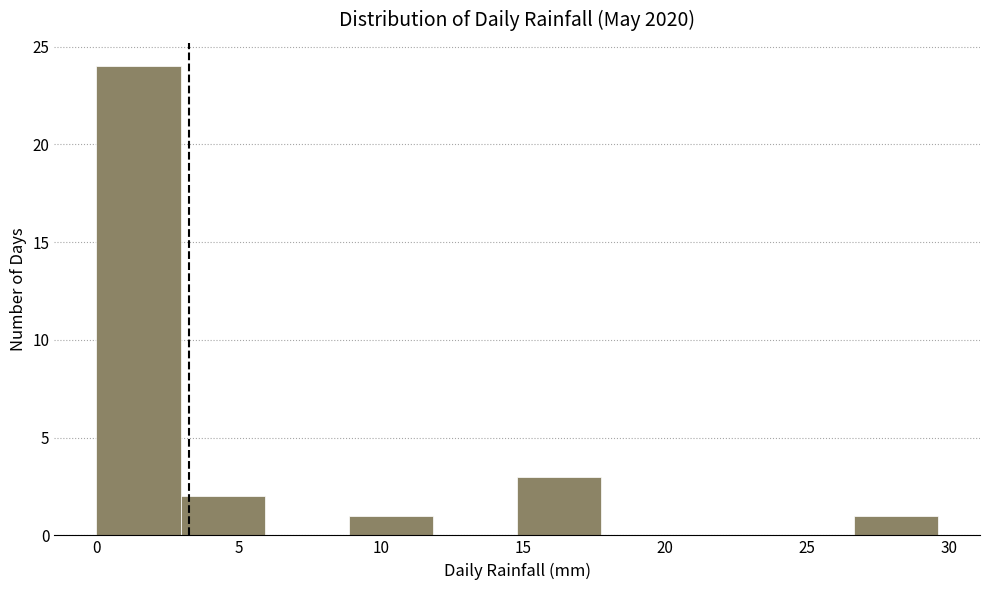

Reading left to right, transcribe this chart: for each bar, give the range it covers on the x-axis and its height. Neither the bar edges nor the heights are printed on the chart, so give them approximately, as read against the axes.

0.0 to 3.0: 24
3.0 to 6.0: 2
6.0 to 9.0: 0
9.0 to 12.0: 1
12.0 to 15.0: 0
15.0 to 18.0: 3
18.0 to 20.5: 0
20.5 to 23.5: 0
23.5 to 26.5: 0
26.5 to 29.5: 1